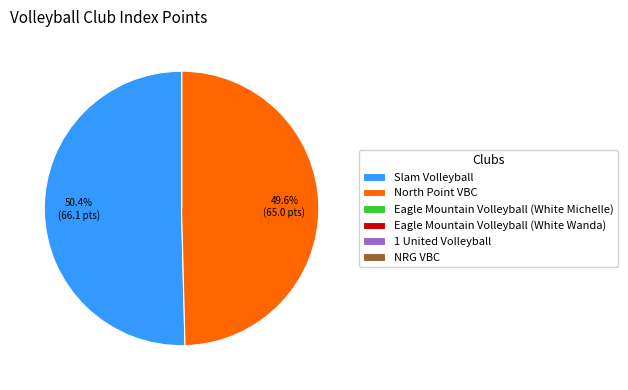

What portion of the pie excludes Slam Volleyball?

49.6%